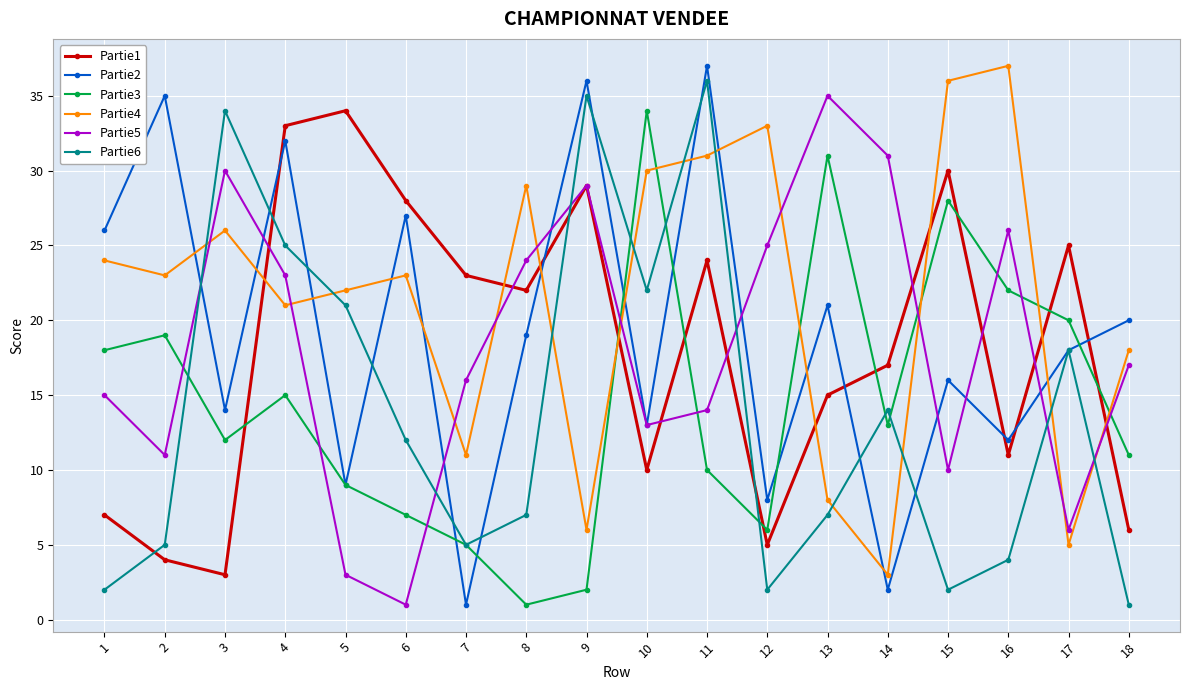

Between 10 and 14, which series saw the biggest shift?

Partie4